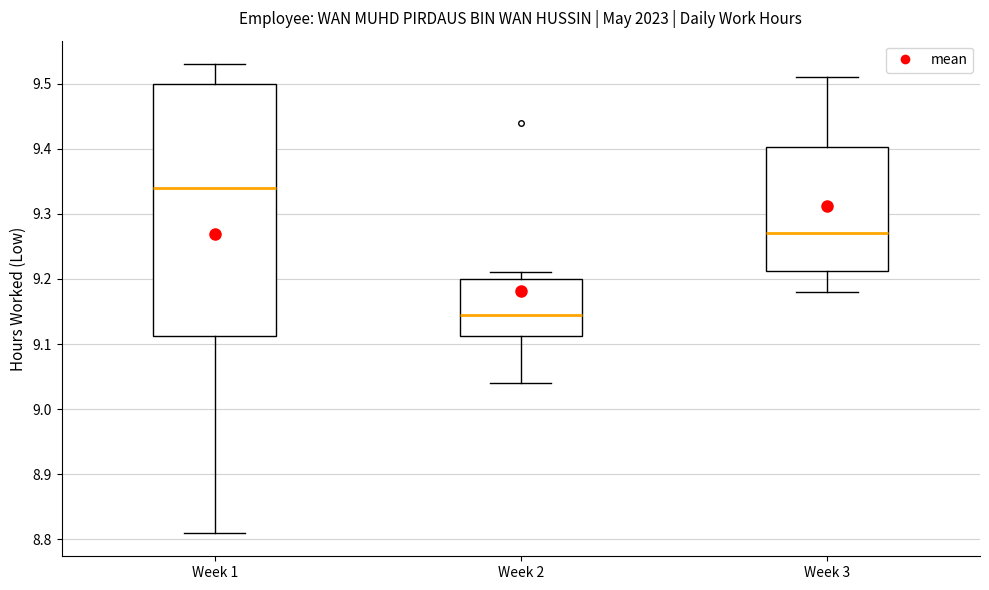

Reading left to right, transcribe this box plot: for each box, give where its median line is, the range the box spans, and where its two whiskers end, as read against the y-axis. The values are not printed on the chart, so give them approximately, as read against the axis.

Week 1: median 9.34, box 9.11 to 9.50, whiskers 8.81 to 9.53
Week 2: median 9.15, box 9.11 to 9.20, whiskers 9.04 to 9.21
Week 3: median 9.27, box 9.21 to 9.40, whiskers 9.18 to 9.51